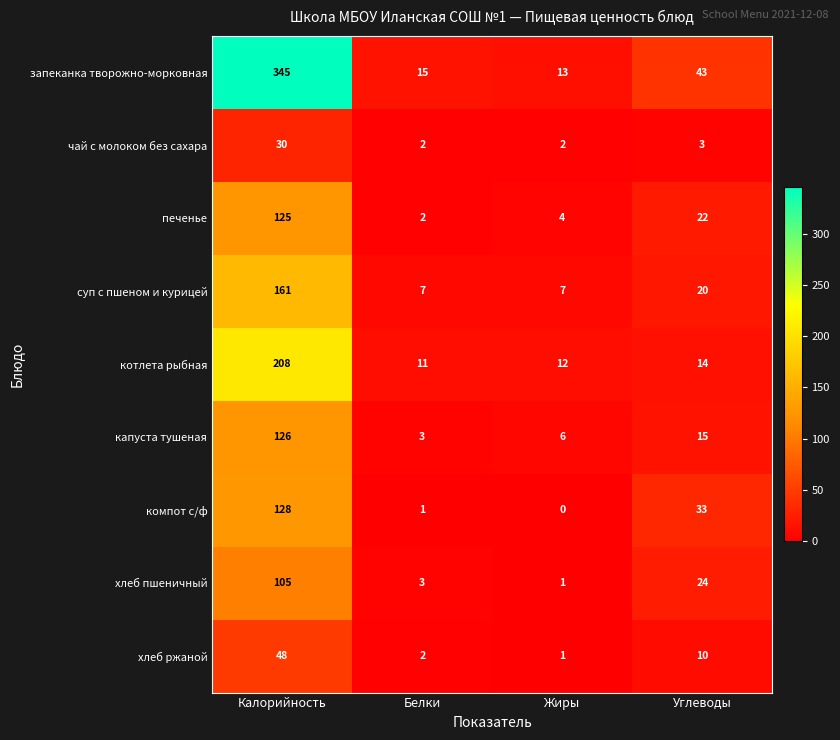

What is the spread (max minus min) of values at Углеводы?

40